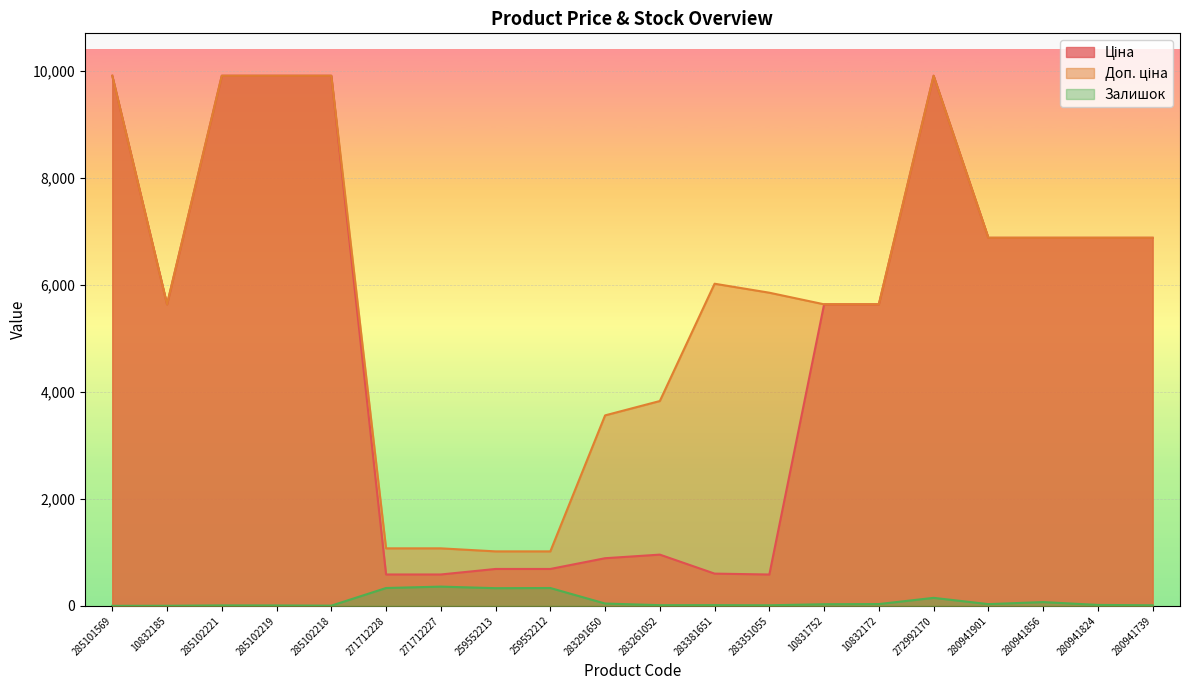

Rank the series by their average value, from highest to lowest.

Доп. ціна, Ціна, Залишок